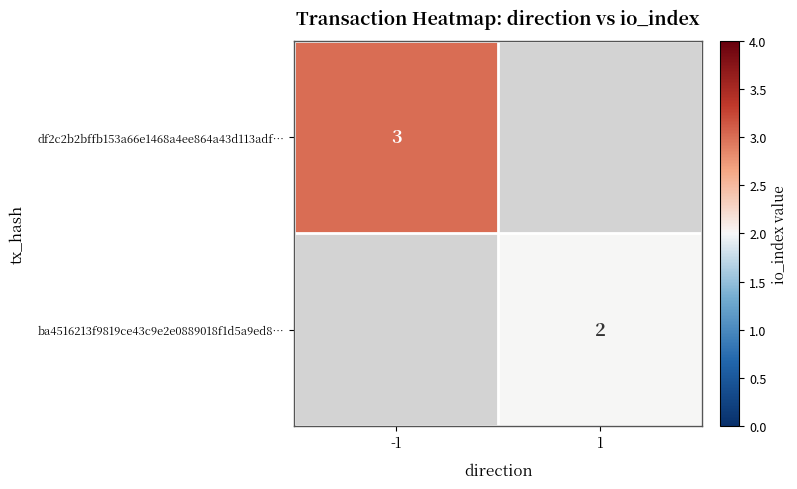

Is the value of ba4516213f9819ce43c9e2e0889018f1d5a9ed8… at 1 greater than the value of df2c2b2bffb153a66e1468a4ee864a43d113adf… at -1?

No